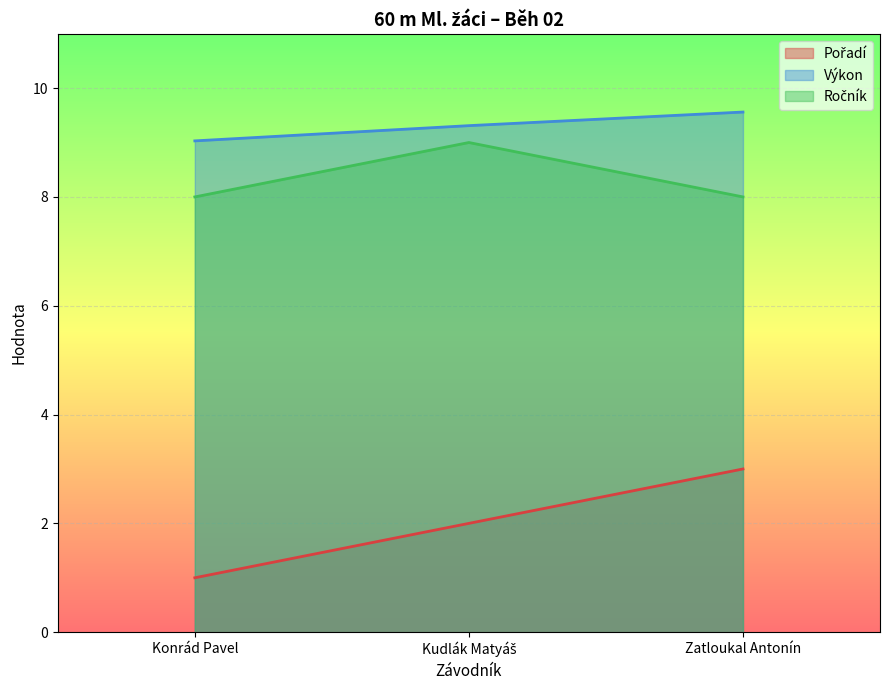

At how many categories does at least one series exceed 1?

3